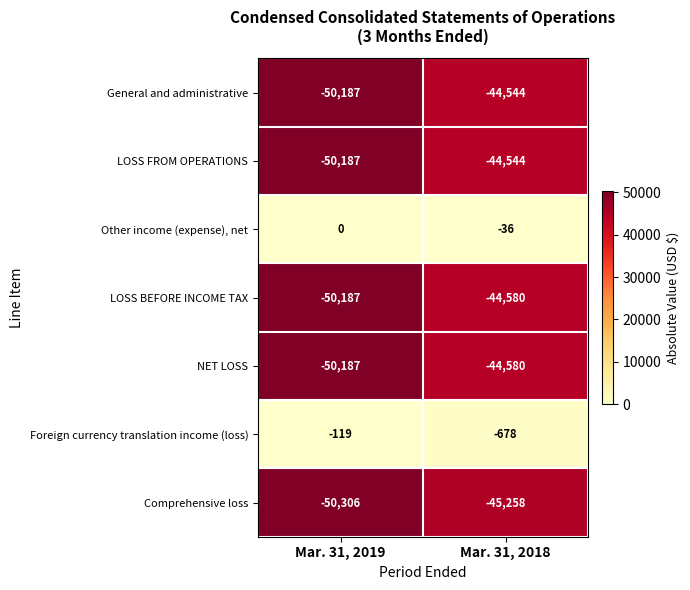

The value of Other income (expense), net at Mar. 31, 2019 is 0. True or false?

True